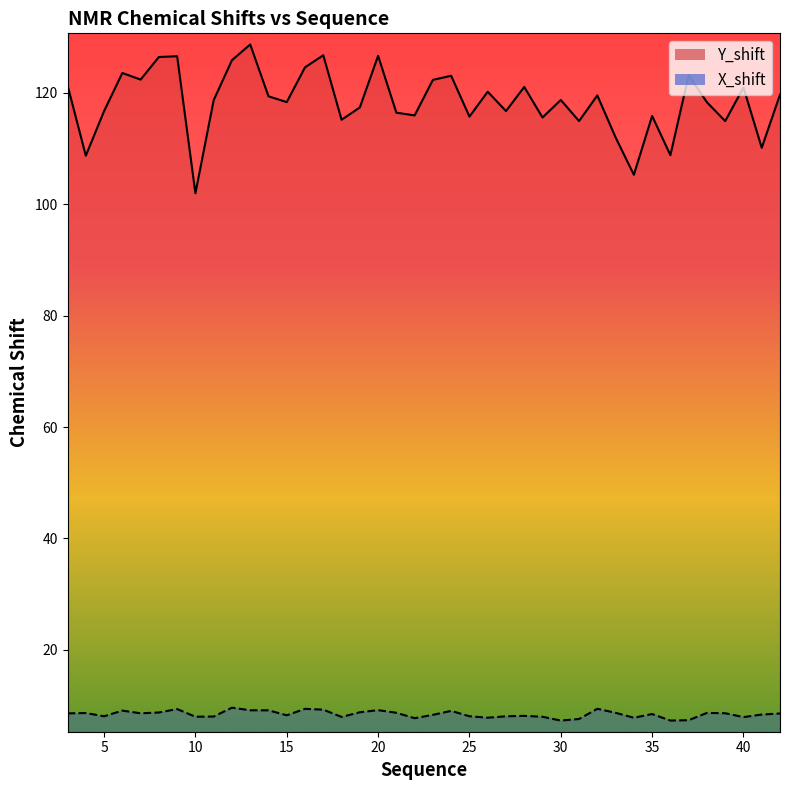

What is the approximate value of X_shift at 30?

7.3